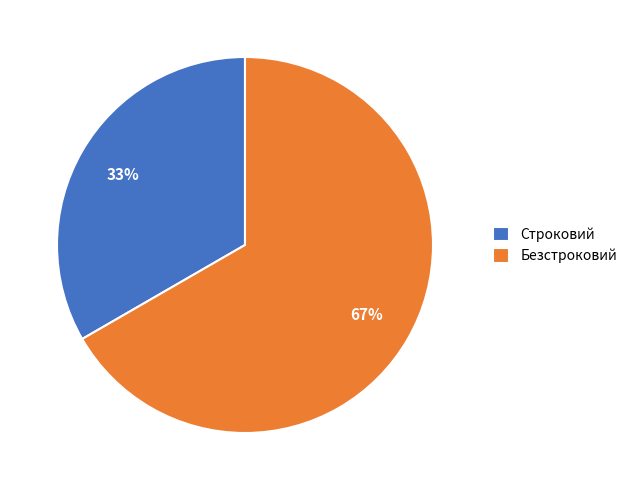

Is Строковий the majority of the pie?

No